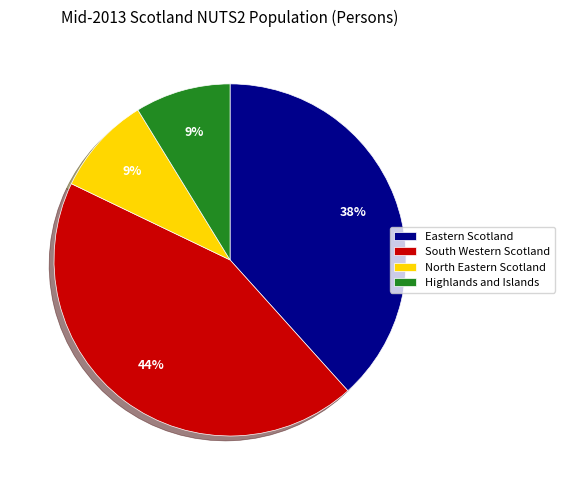

What is the ratio of the value at North Eastern Scotland to the value at South Western Scotland?

0.2